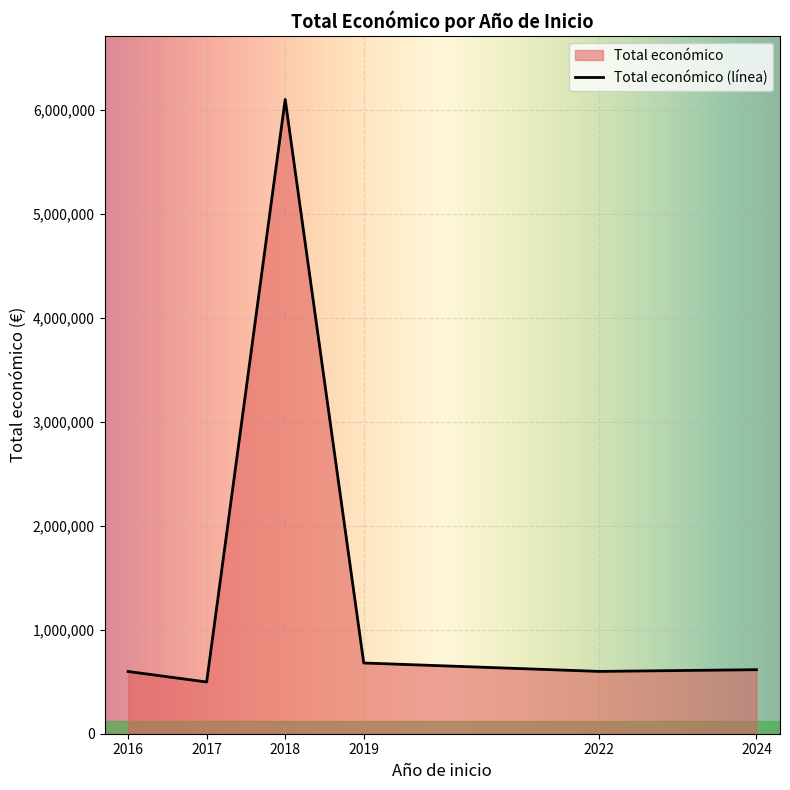

Is it true that the value at 2022 is 599022?

True